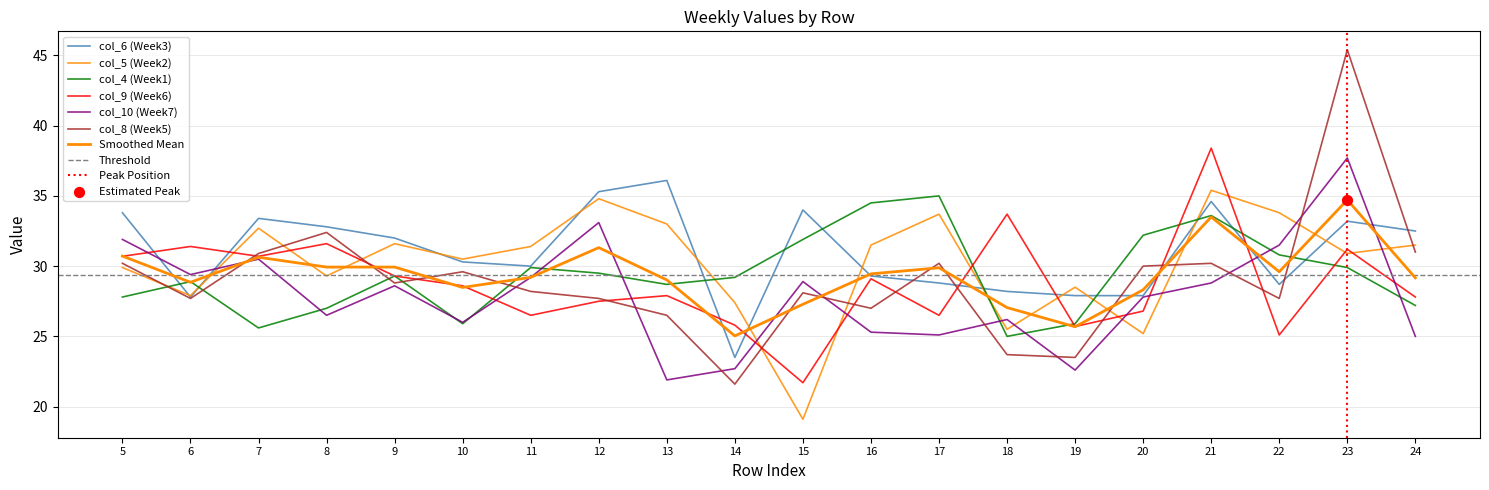

Which series has the largest total across all categories?

col_6 (Week3)